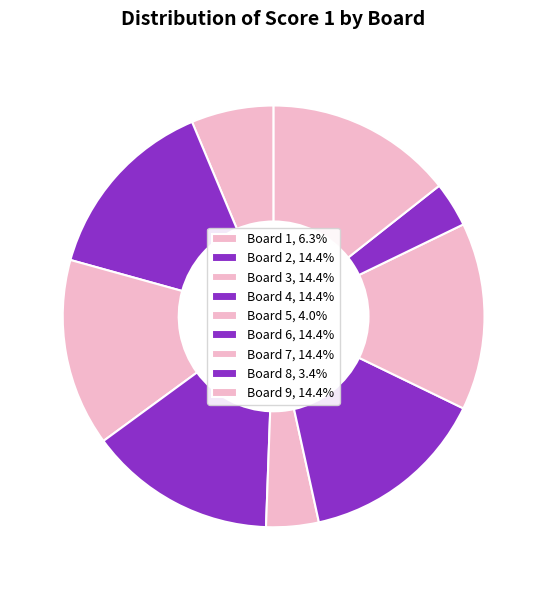

Count the number of slices in the pie.

9